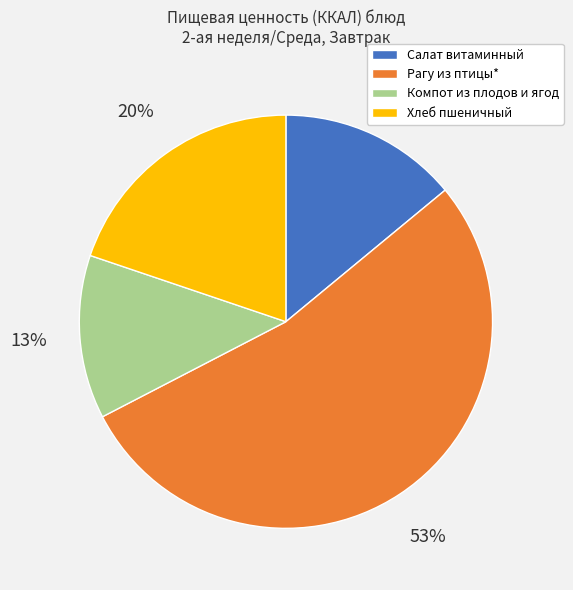

What percentage is the Салат витаминный slice, to the nearest percent?

14%